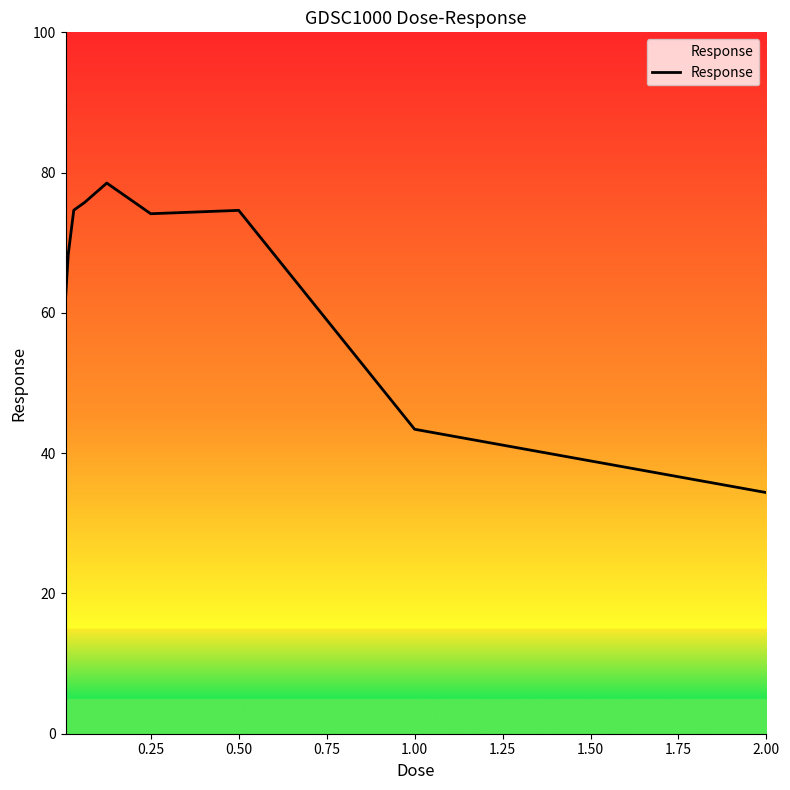

How many lines are shown in the chart?

1